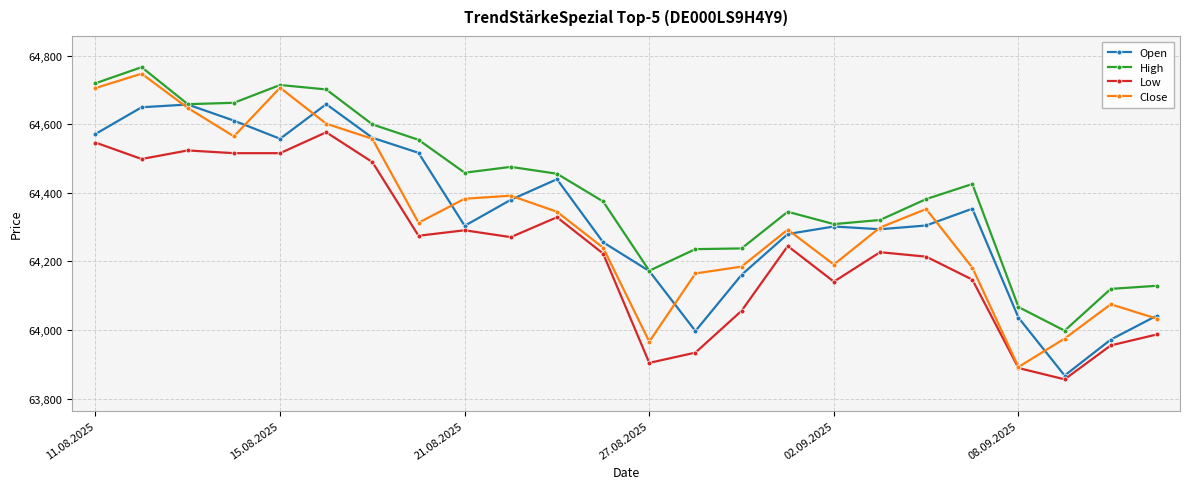

True or false: High and Low cross at least once.

False